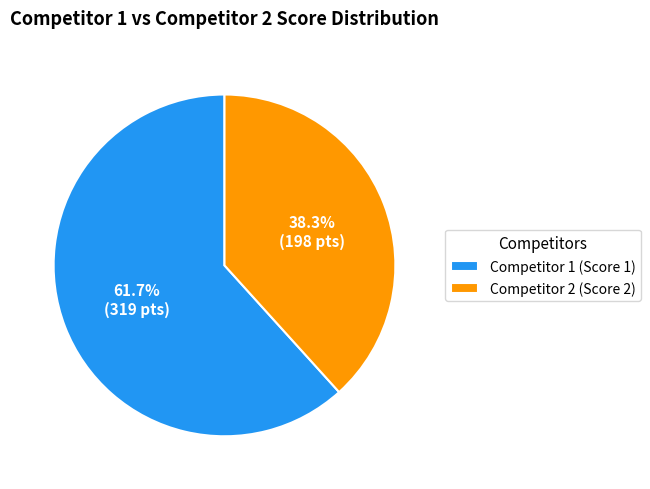

To the nearest percent, what is the average slice percentage?

50%